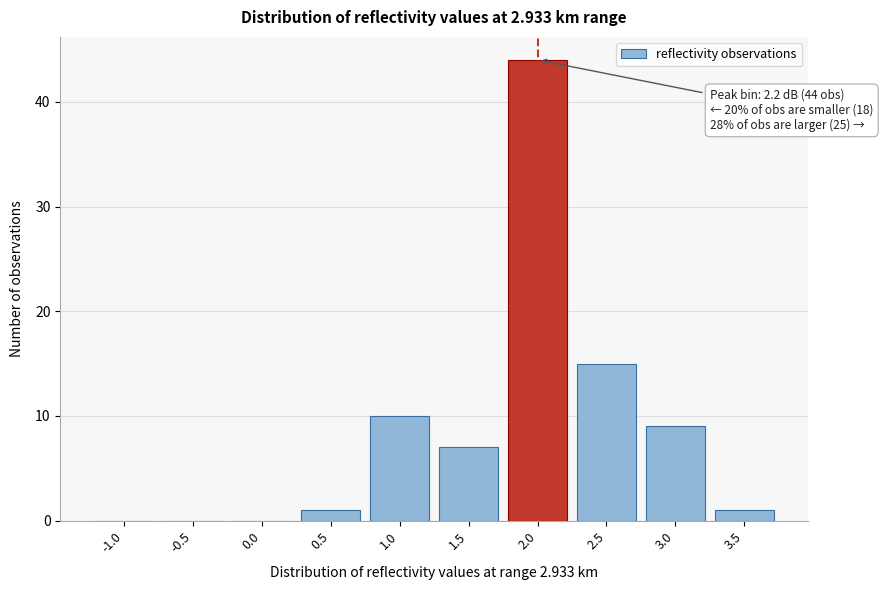

Reading right to left, extract all data points from this chart.

3.5=1	3.0=9	2.5=15	2.0=44	1.5=7	1.0=10	0.5=1	0.0=0	-0.5=0	-1.0=0